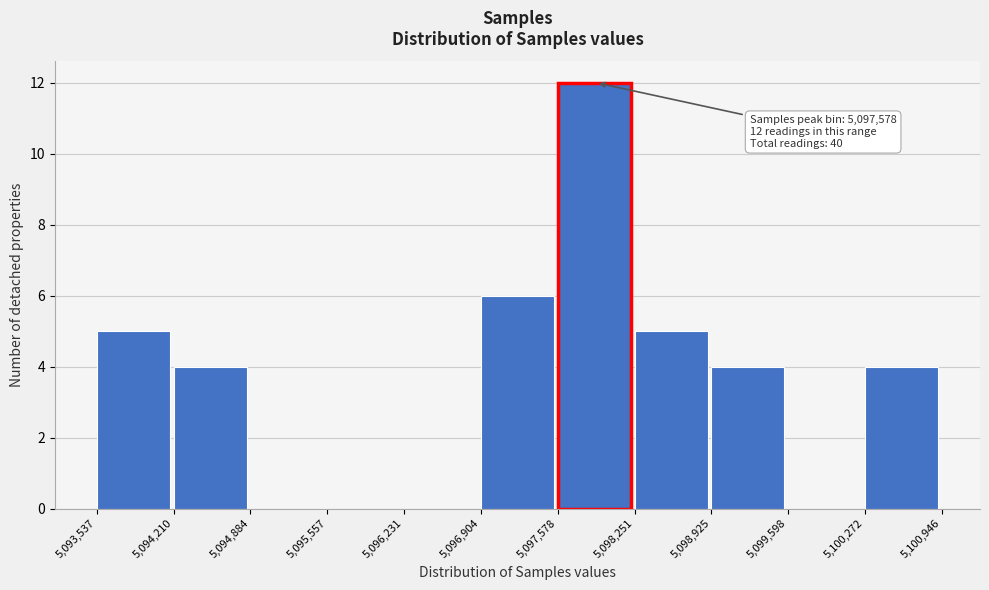

Over which range of the x-axis is the bar tallest?

5,097,578 to 5,098,251